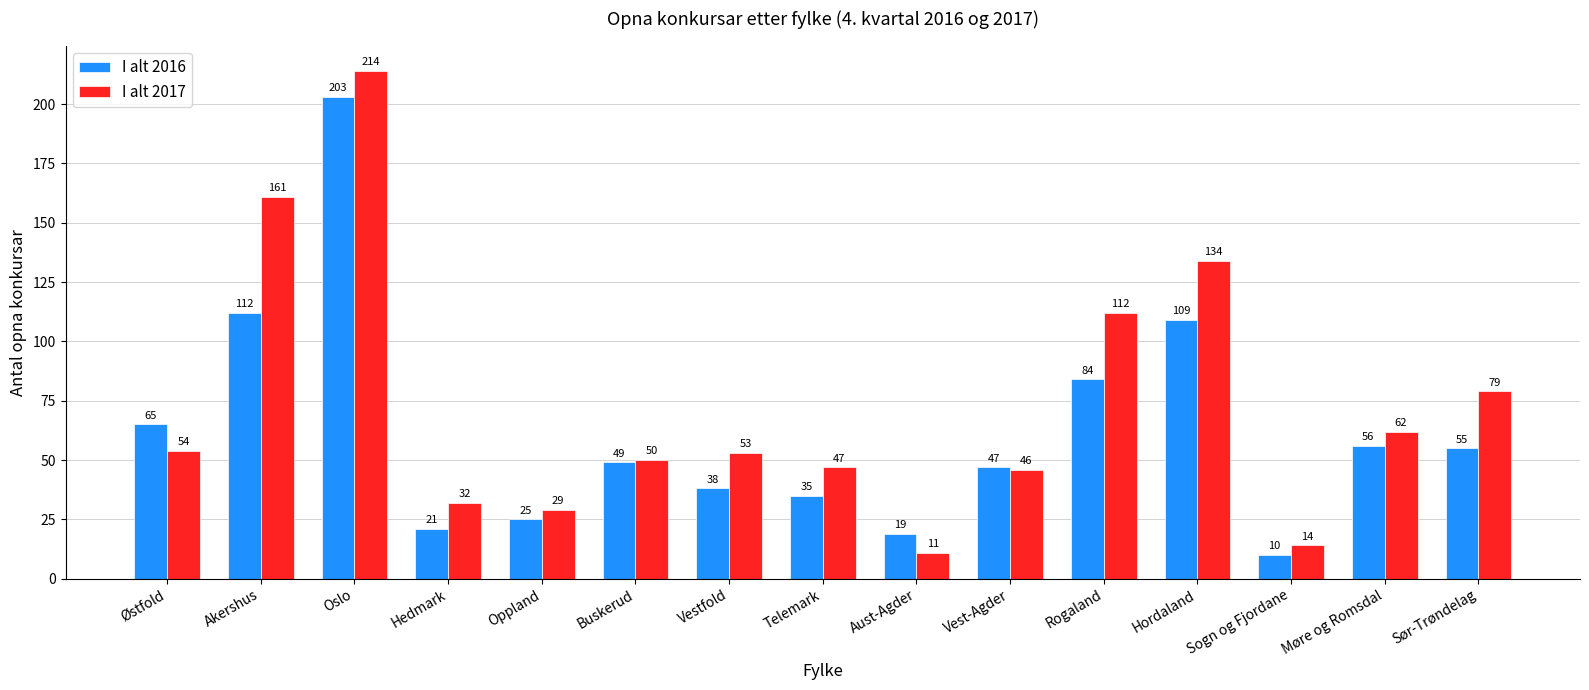

At how many categories does at least one series exceed 179?

1